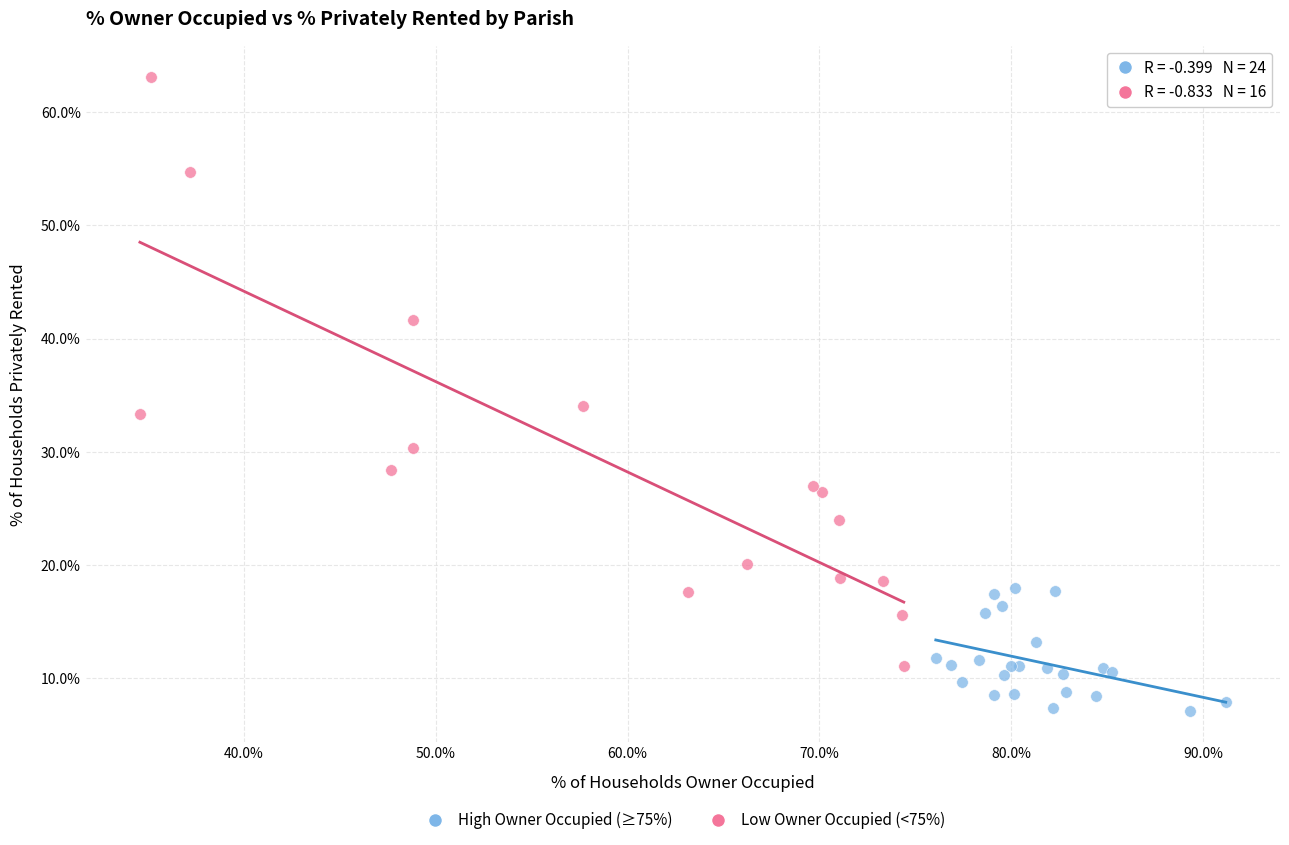

Which series has the largest Y range (max minus min)?

Low Owner Occupied (<75%)